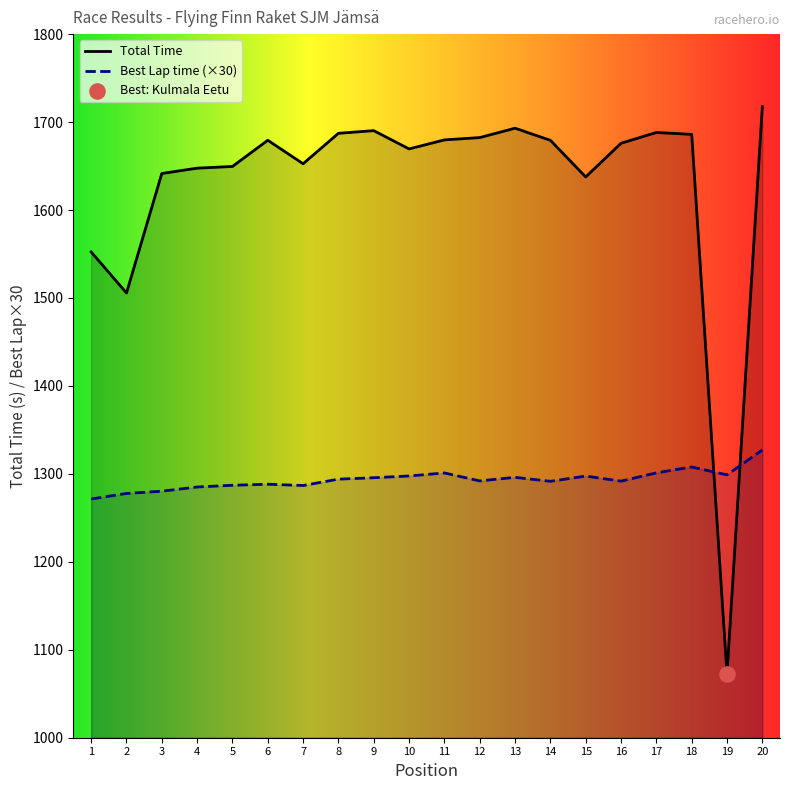

At how many categories does at least one series exceed 1477?

19